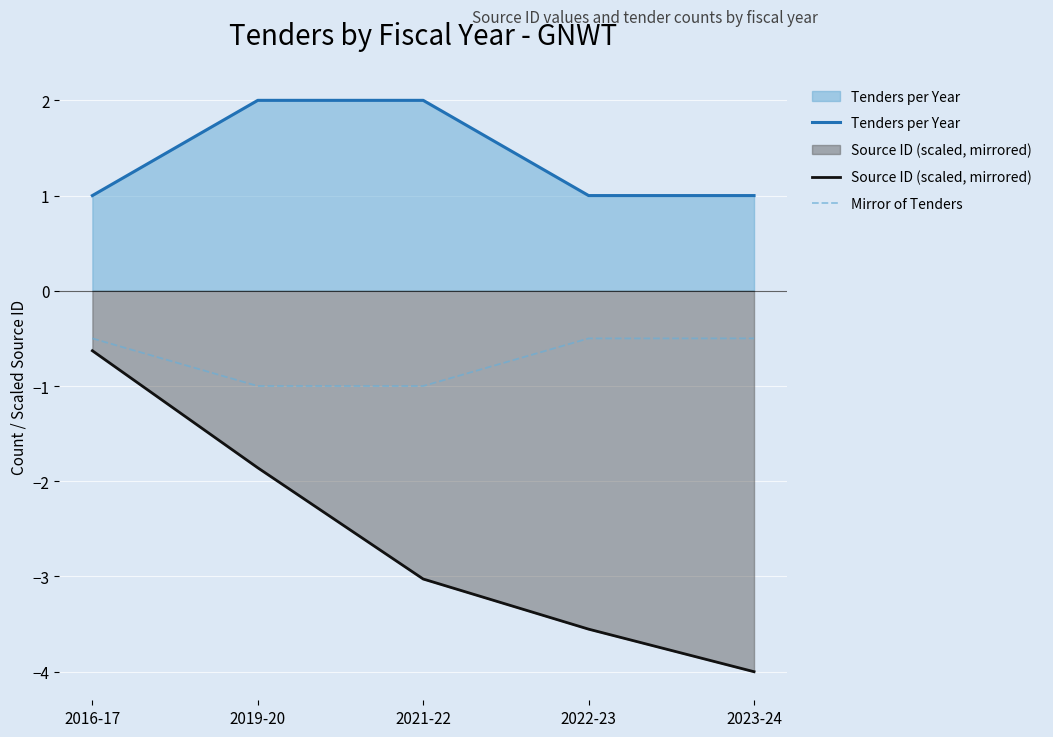

How many data points in Tenders per Year are above 1?

2